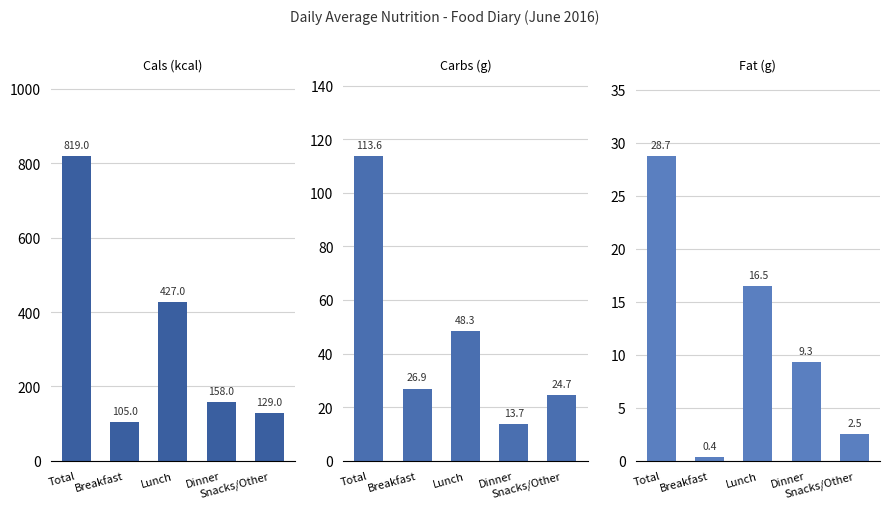

True or false: Cals (kcal) has a value of 68.4 at Breakfast.

False